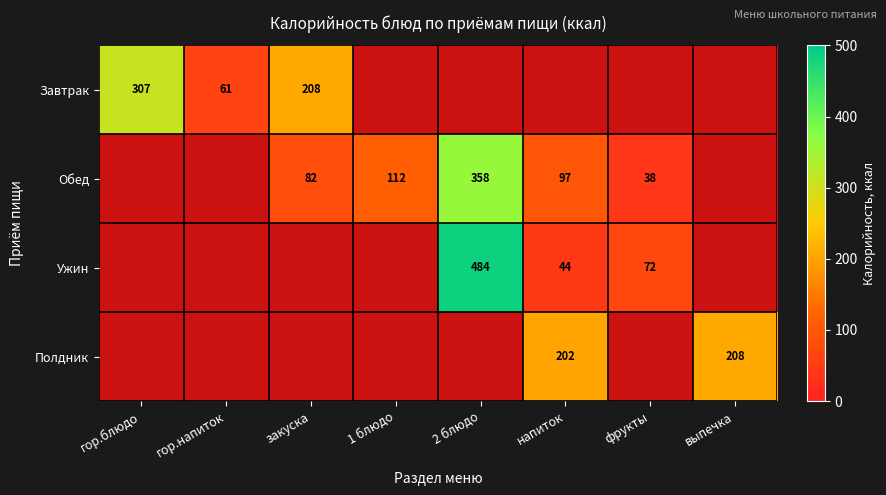

The Обед series shows 82 at закуска. True or false?

True